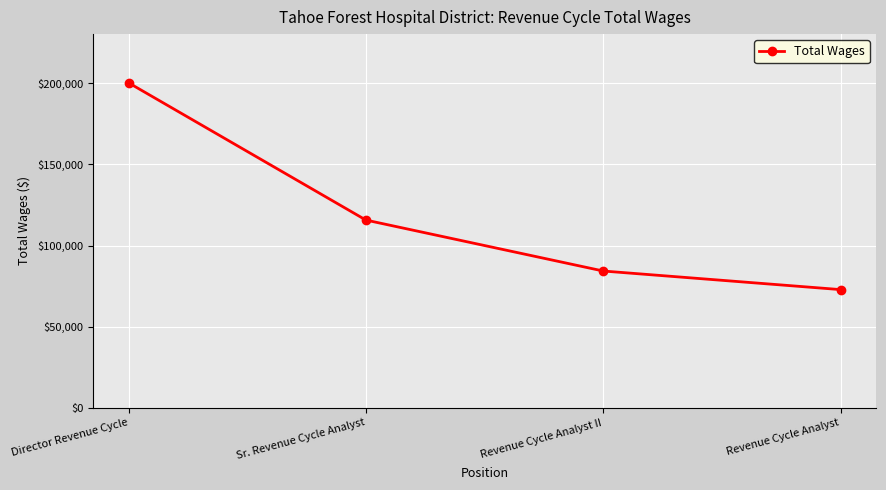

Reading left to right, transcribe all the data shown in this chart.

Director Revenue Cycle=200337	Sr. Revenue Cycle Analyst=115730	Revenue Cycle Analyst II=84320	Revenue Cycle Analyst=72859